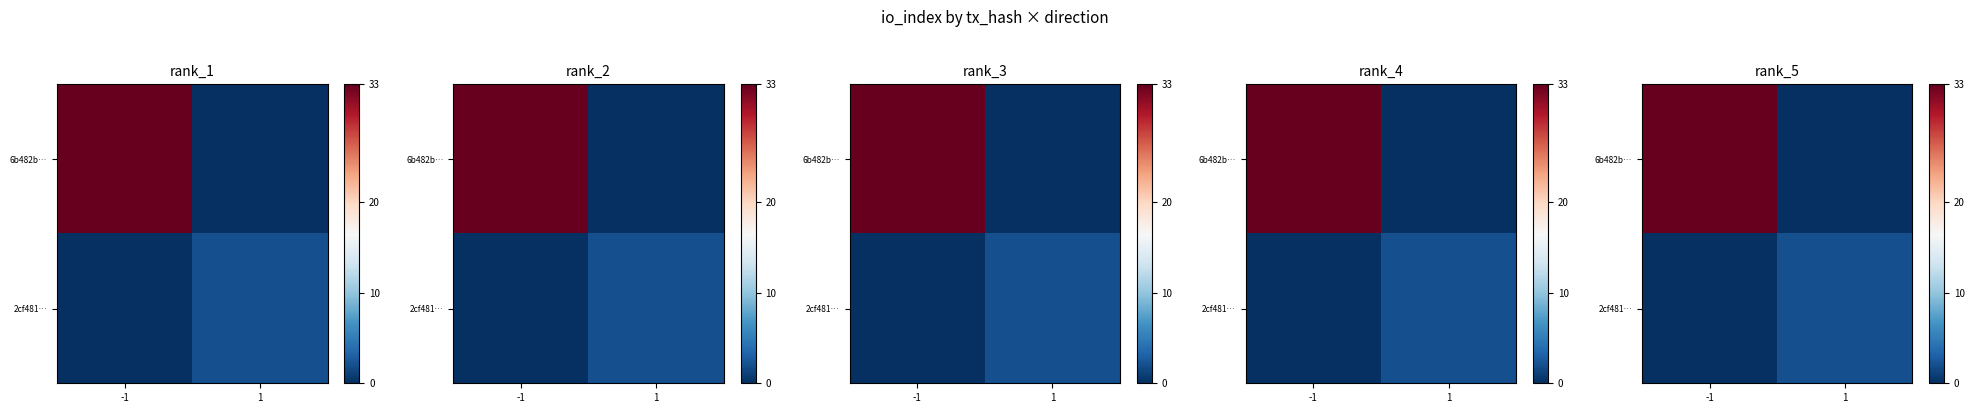

What is the sum of the 2cf481… values at 1 and -1?

2